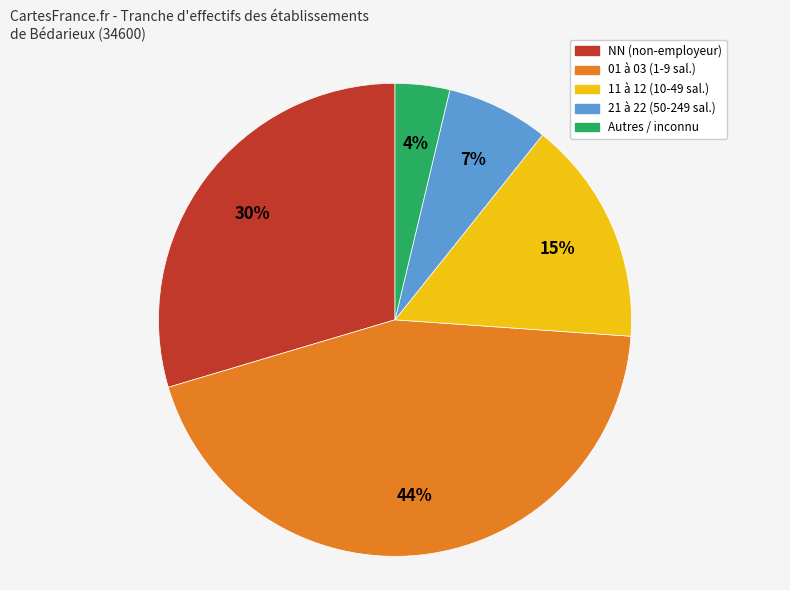

To the nearest percent, what is the average slice percentage?

20%